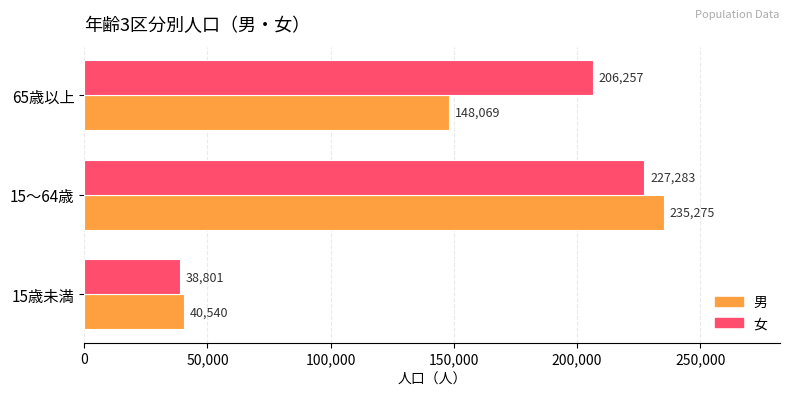

True or false: 女 has a value of 78022 at 65歳以上.

False